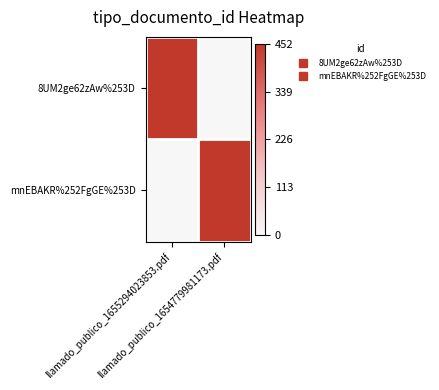

At which category is the sum across all series the highest?

llamado_publico_1655294023853.pdf